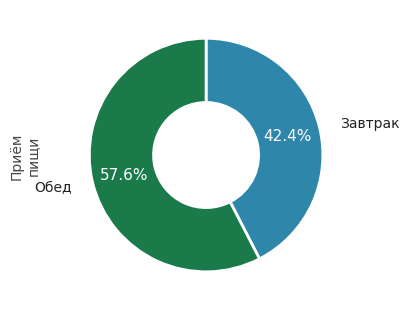

Is there a majority slice in this chart?

Yes